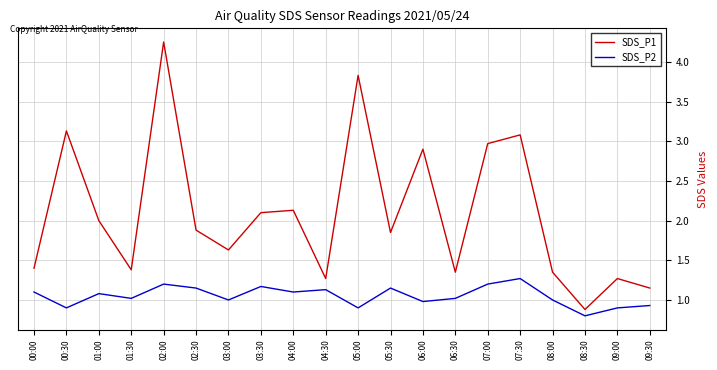

What is the difference between the maximum and minimum values in the SDS_P1 series?

3.4